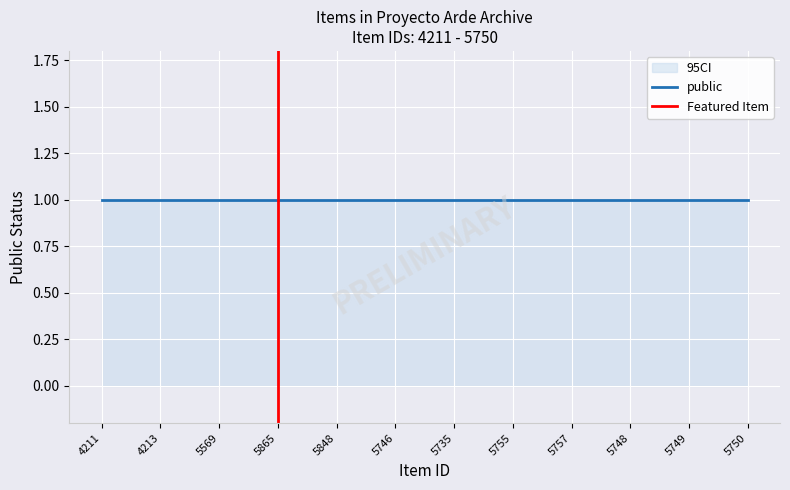

At which category is the sum across all series the highest?

4211